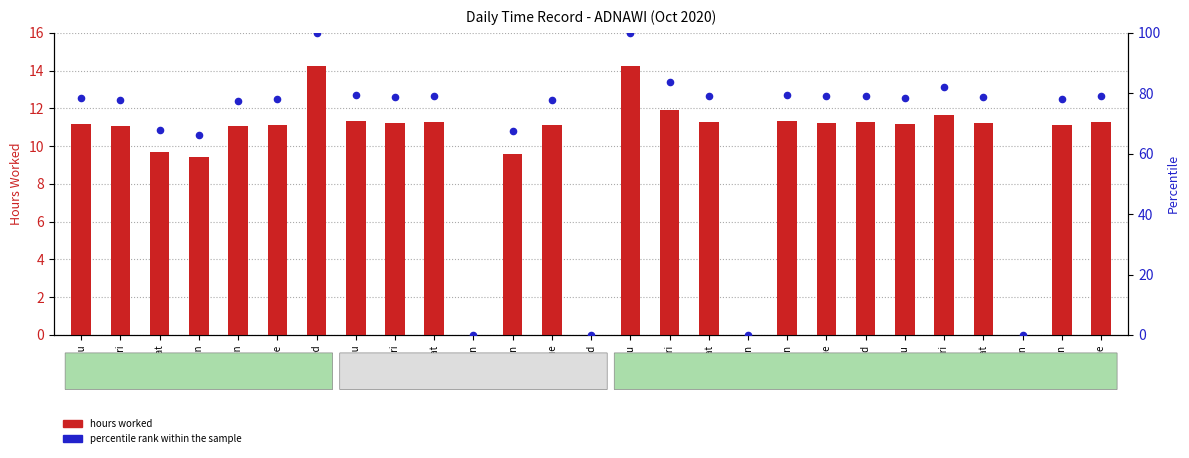

At which category is the sum across all series the highest?

7-Wed